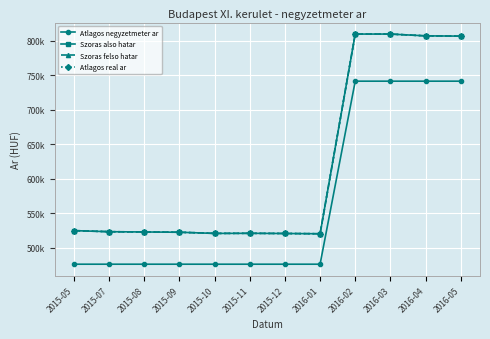

What position from the left is 2015-12?

7